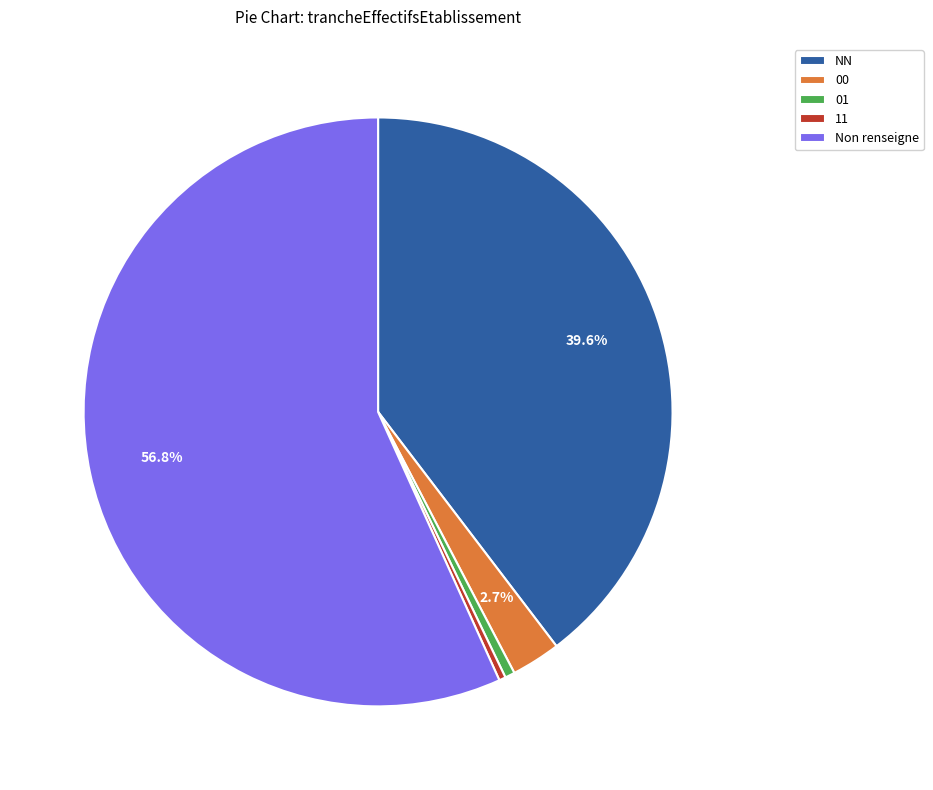

How many slices are in this pie chart?

5